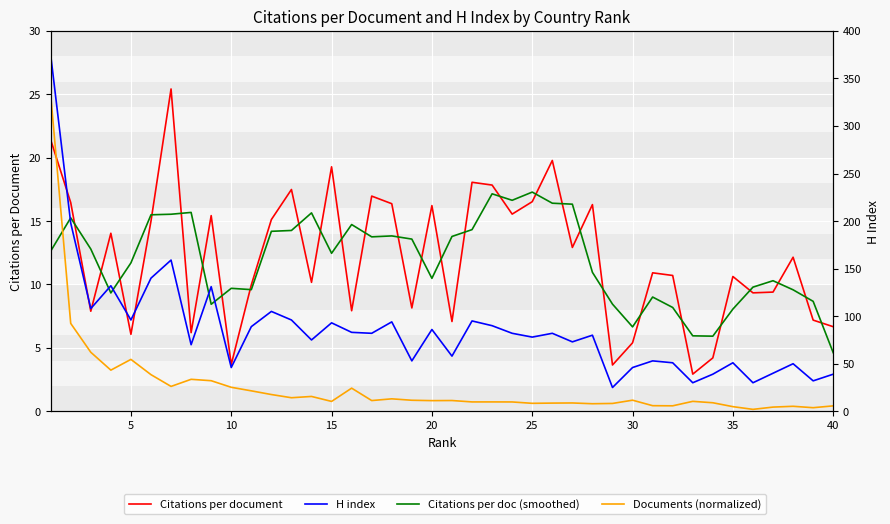

At how many categories does at least one series exceed 223?

1